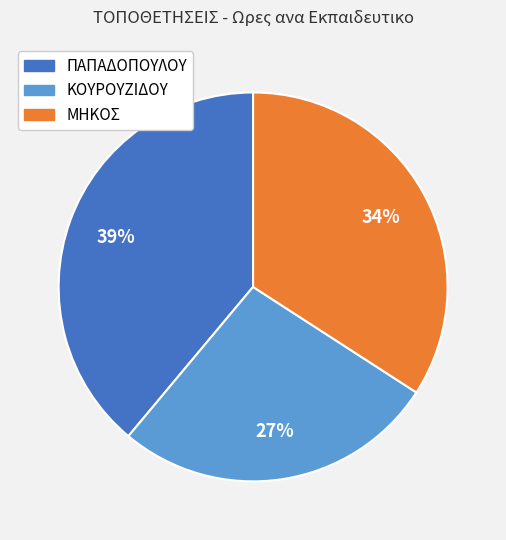

Rank the categories by value from lowest to highest.

ΚΟΥΡΟΥΖΙΔΟΥ, ΜΗΚΟΣ, ΠΑΠΑΔΟΠΟΥΛΟΥ